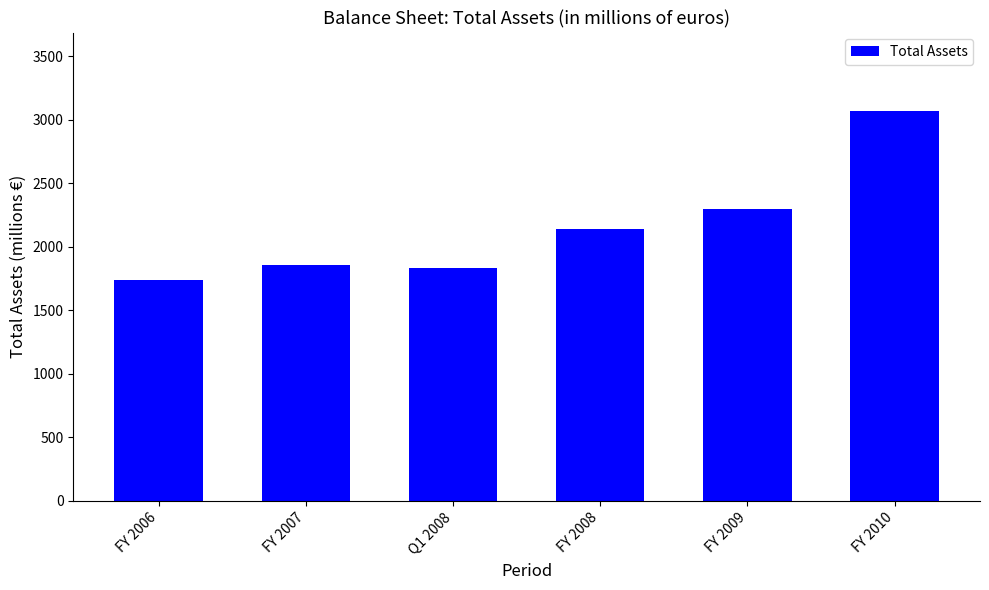

What is the smallest value displayed?

1742.7